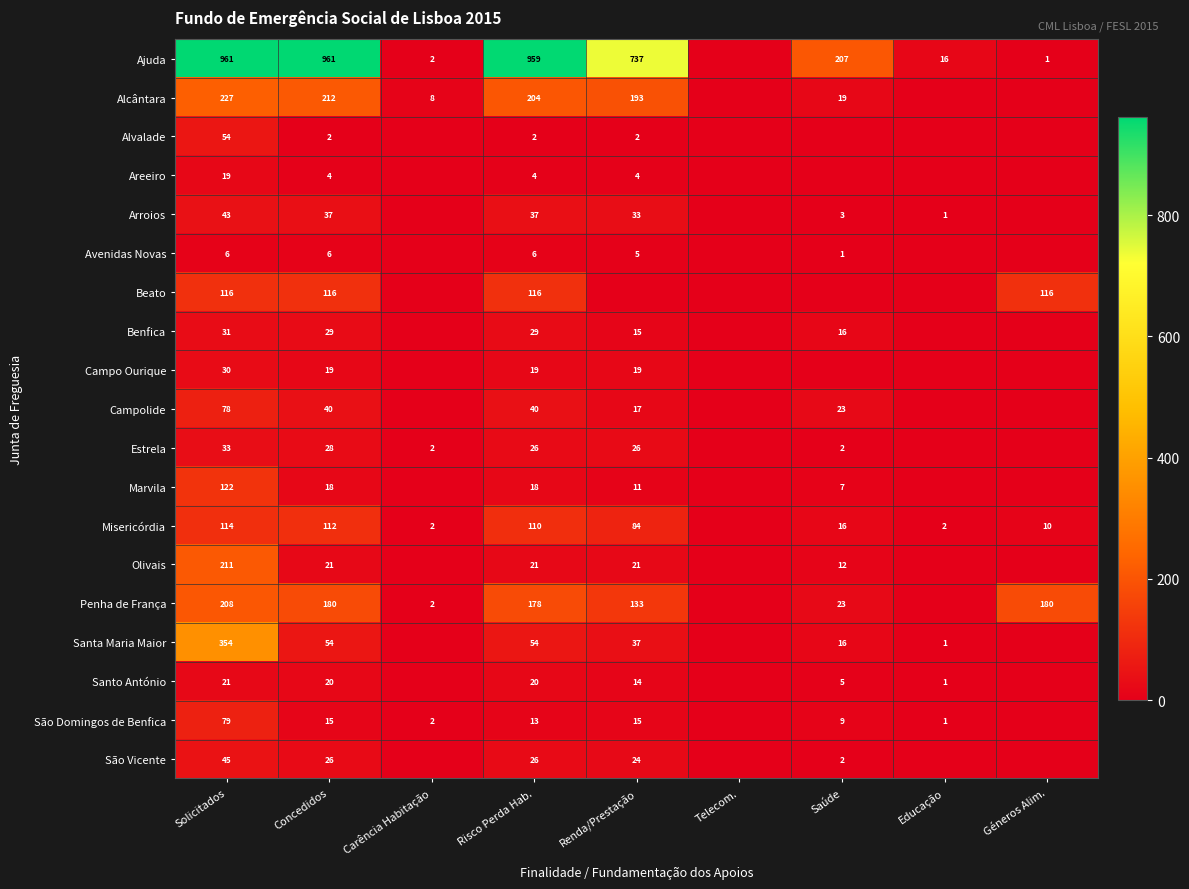

Is it true that Estrela equals 2 at Carência Habitação?

True